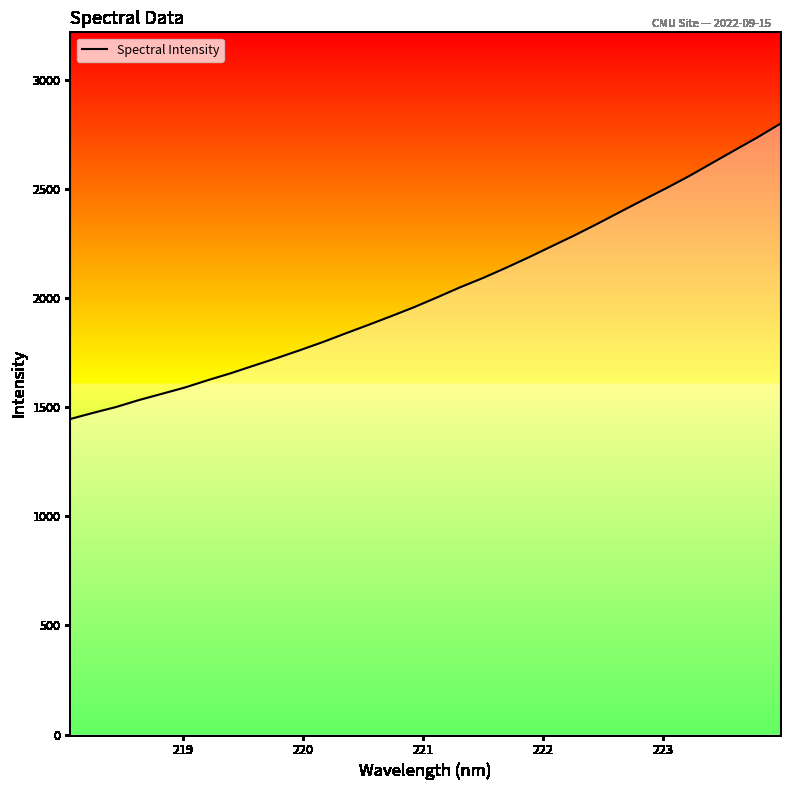

What is the minimum value shown in the chart?

1445.8